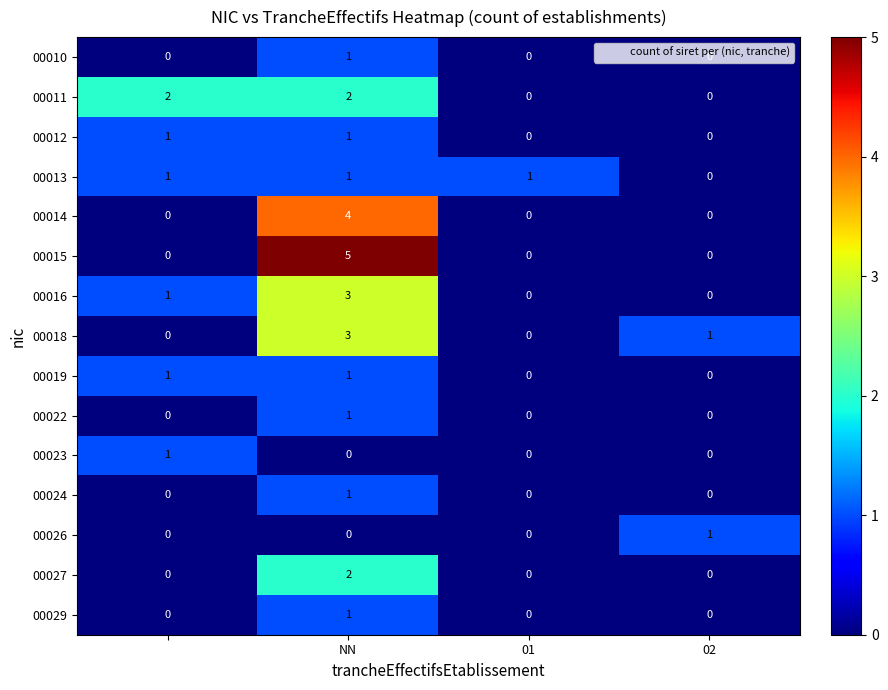

What is the greatest value displayed?

5